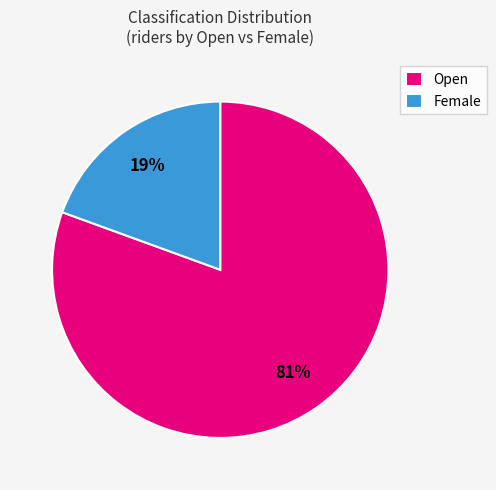

Rank the categories by value from lowest to highest.

Female, Open